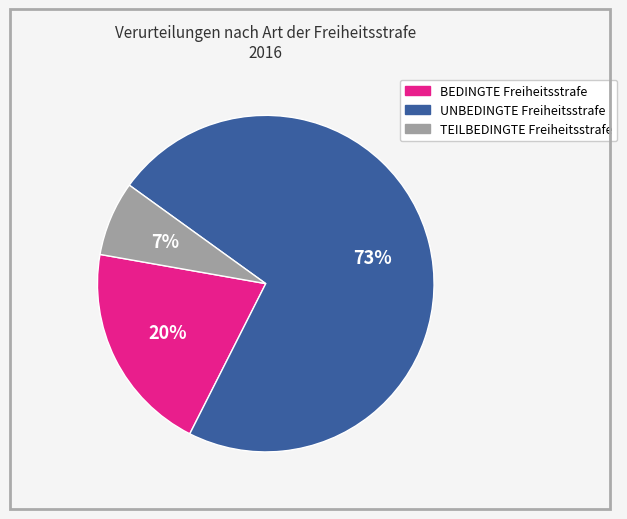

Which slice is the smallest?

TEILBEDINGTE Freiheitsstrafe